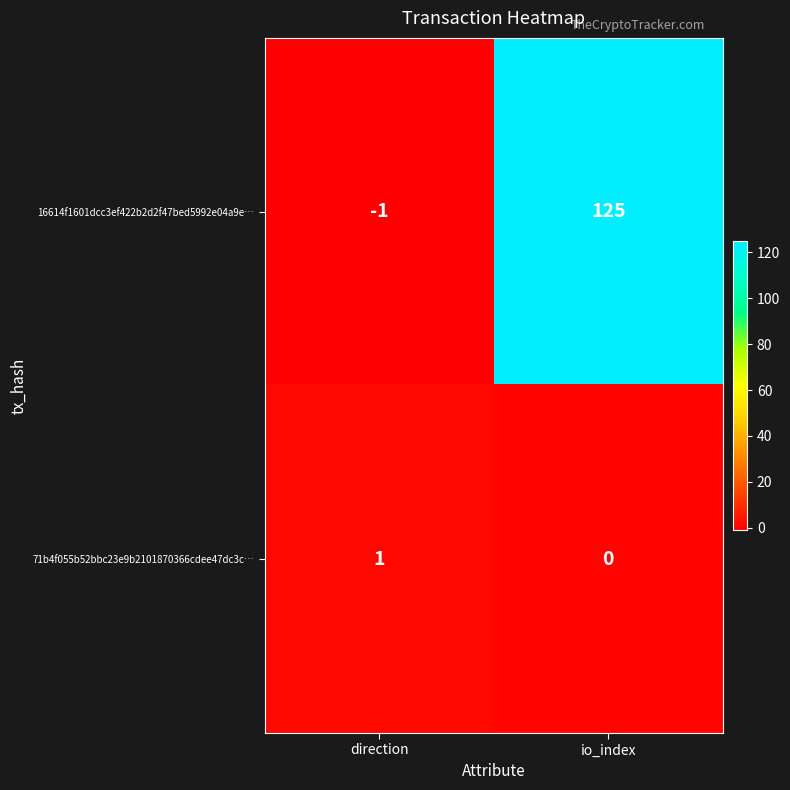

What is the greatest value displayed?

125